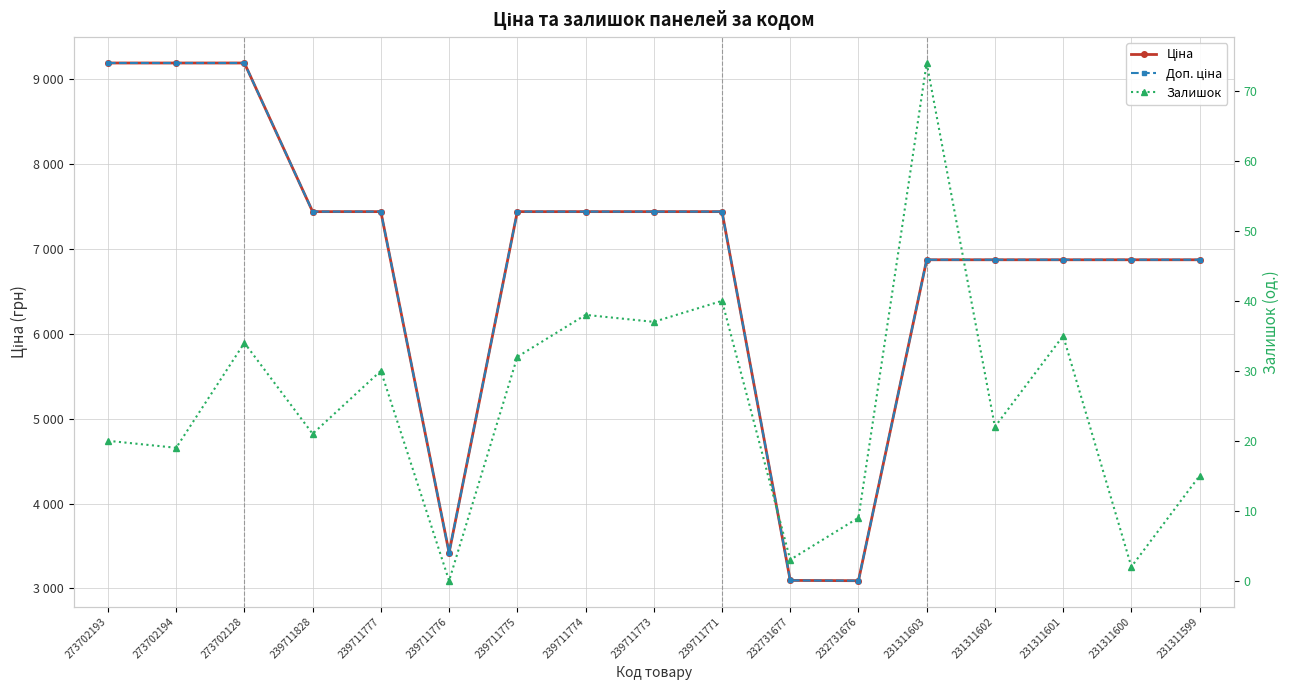

What is the greatest value displayed?

9185.9